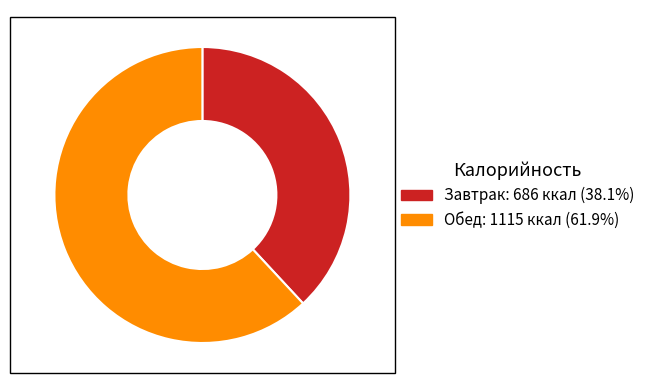

Which slice represents more than half of the pie?

Обед